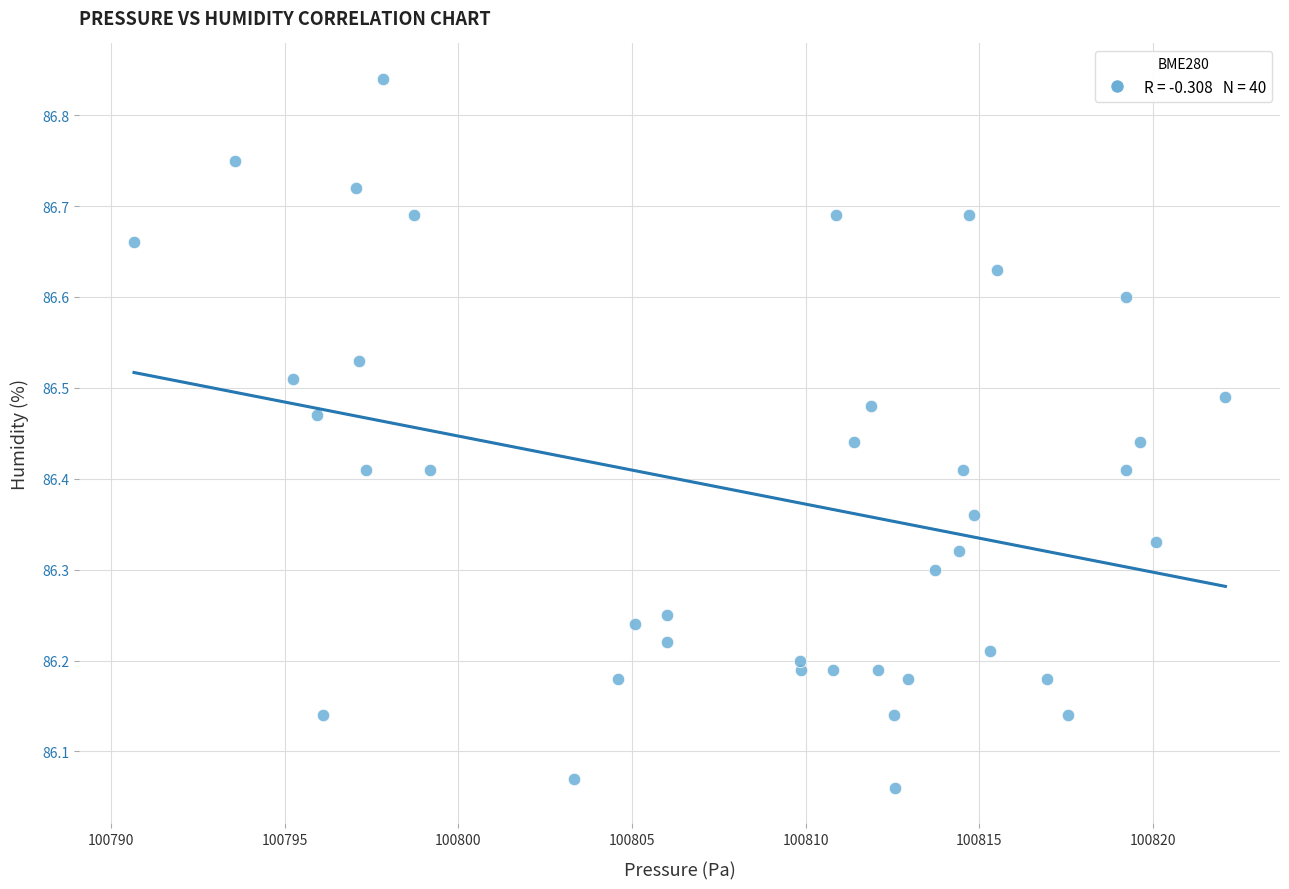

What is the range of X values (max minus min)?

31.4